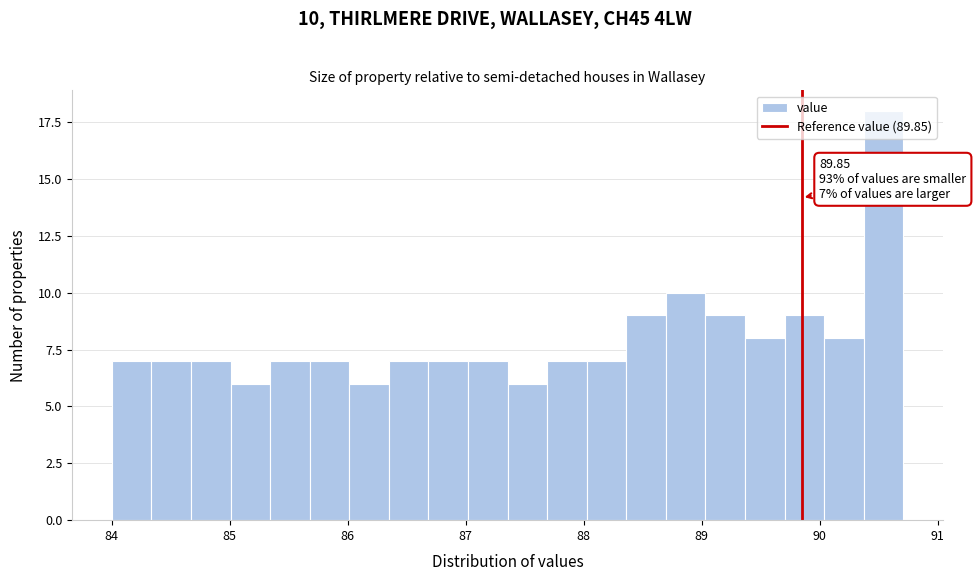

Read against the x-axis, roughly where is the centre of the tallest bar?

90.5